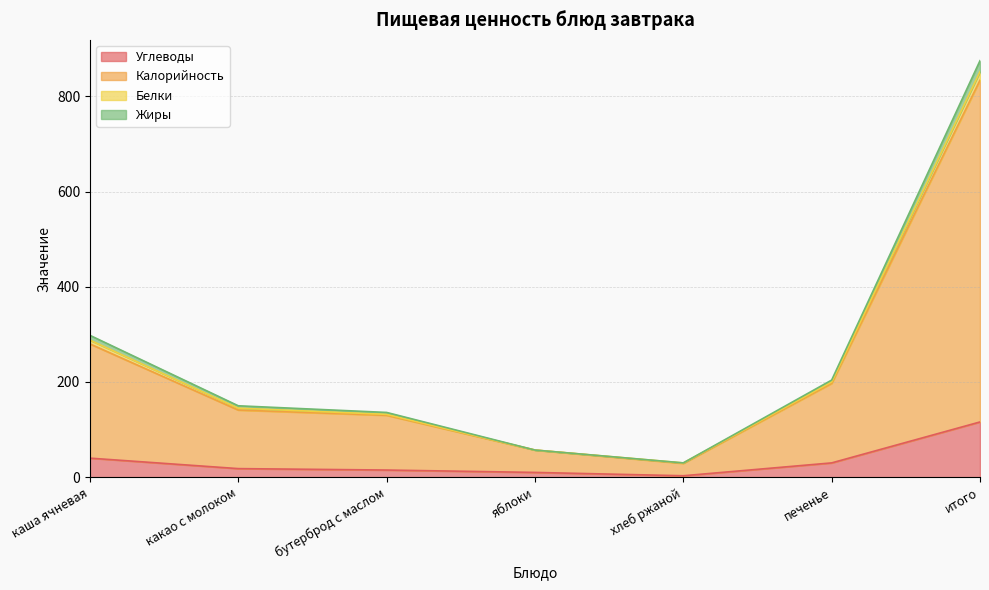

True or false: Жиры has more than 0 interior local peaks.

False